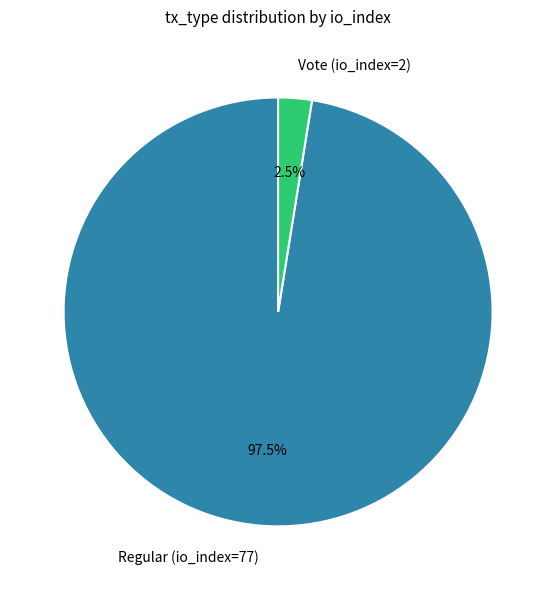

To the nearest percent, what is the difference between the Regular (io_index=77) and Vote (io_index=2) slice percentages?

95%